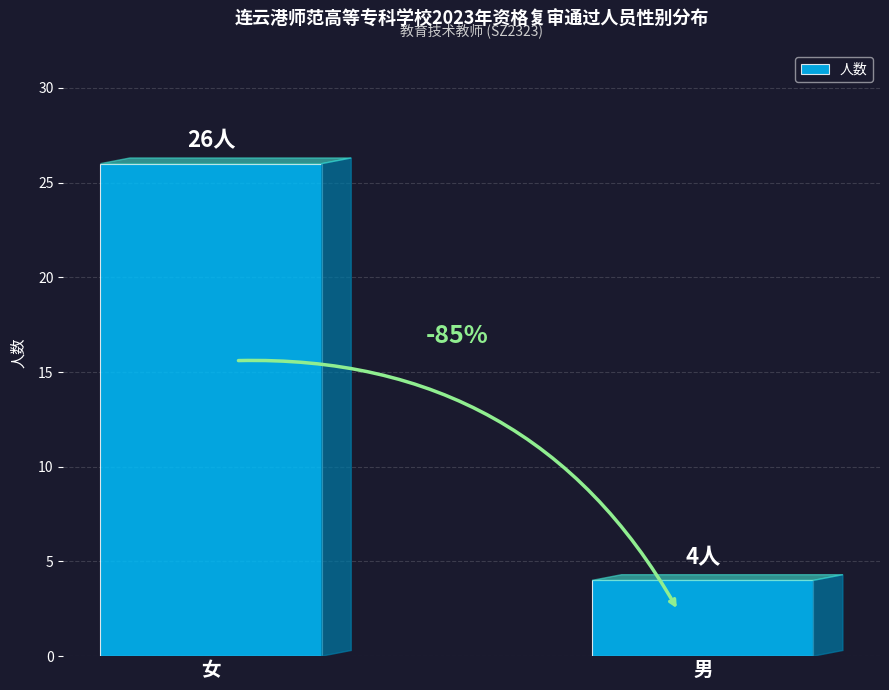

Are the bars horizontal?

No